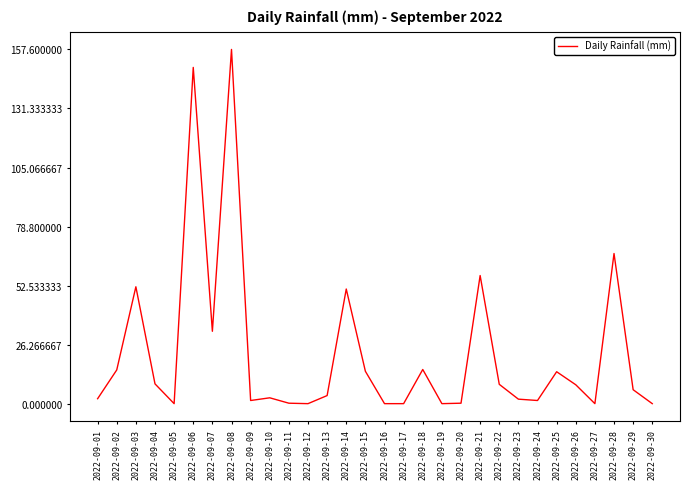

What is the maximum value shown in the chart?

157.6